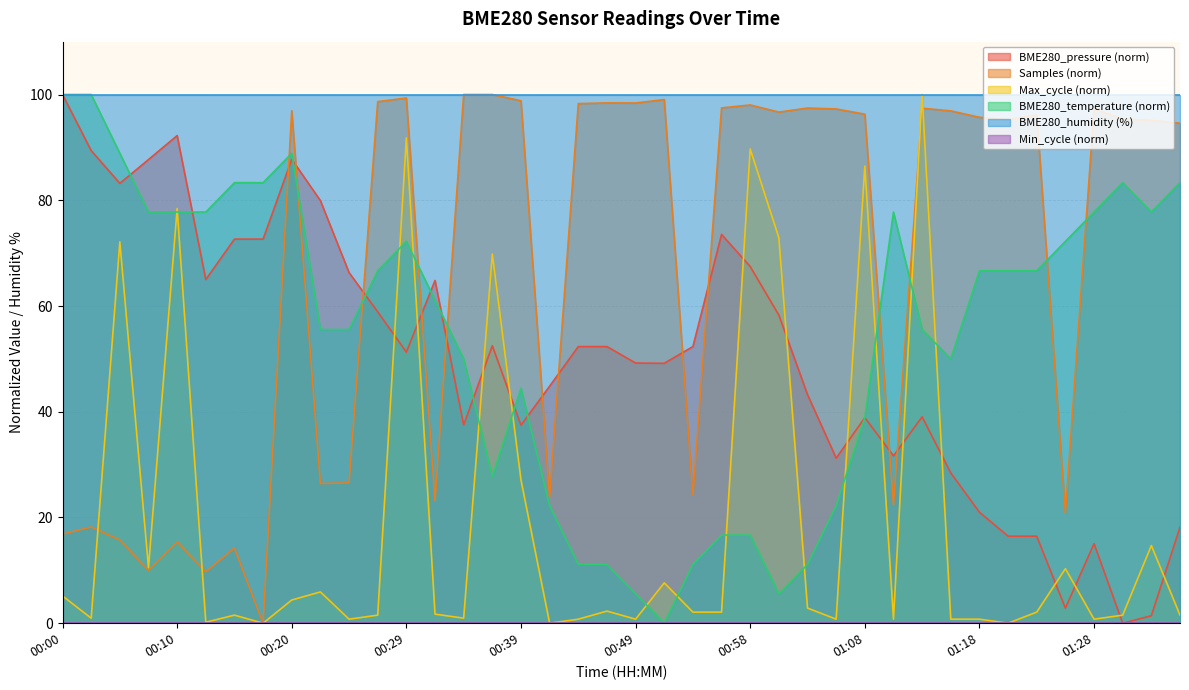

Rank the categories by value from lowest to highest.

00:51, 00:49, 01:01, 00:44, 00:46, 00:54, 01:03, 00:56, 00:58, 00:41, 01:06, 00:37, 01:08, 00:39, 00:34, 01:15, 00:22, 00:25, 01:13, 00:32, 00:27, 01:18, 01:20, 01:23, 00:29, 01:25, 00:07, 00:10, 00:12, 01:11, 01:28, 01:32, 00:15, 00:17, 01:30, 01:35, 00:05, 00:20, 00:00, 00:02